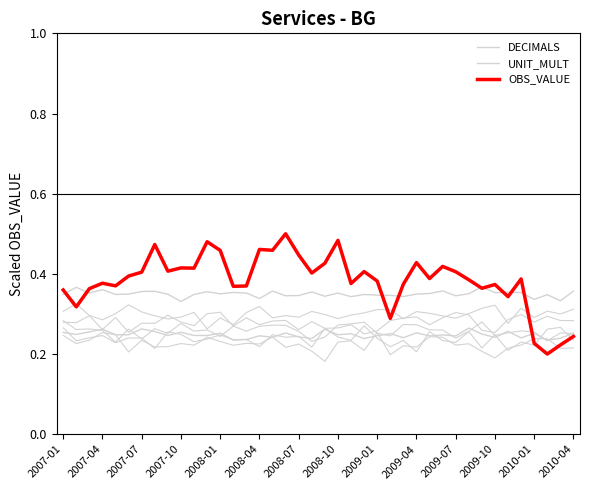

Where is the first local maximum for UNIT_MULT?

2007-04